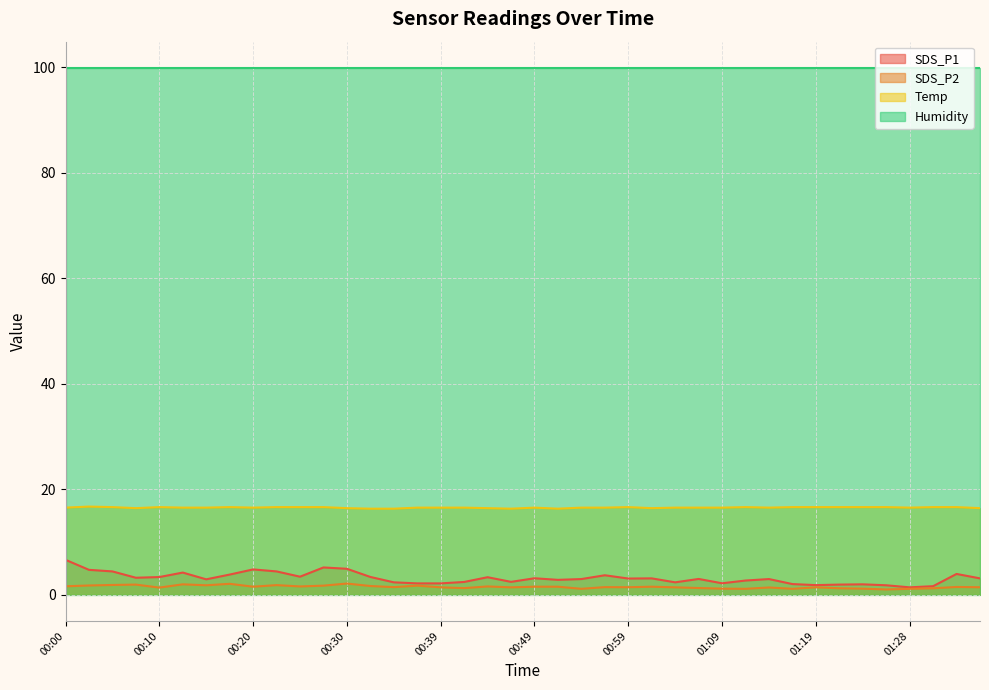

What is the highest value of the SDS_P1 series?

6.6